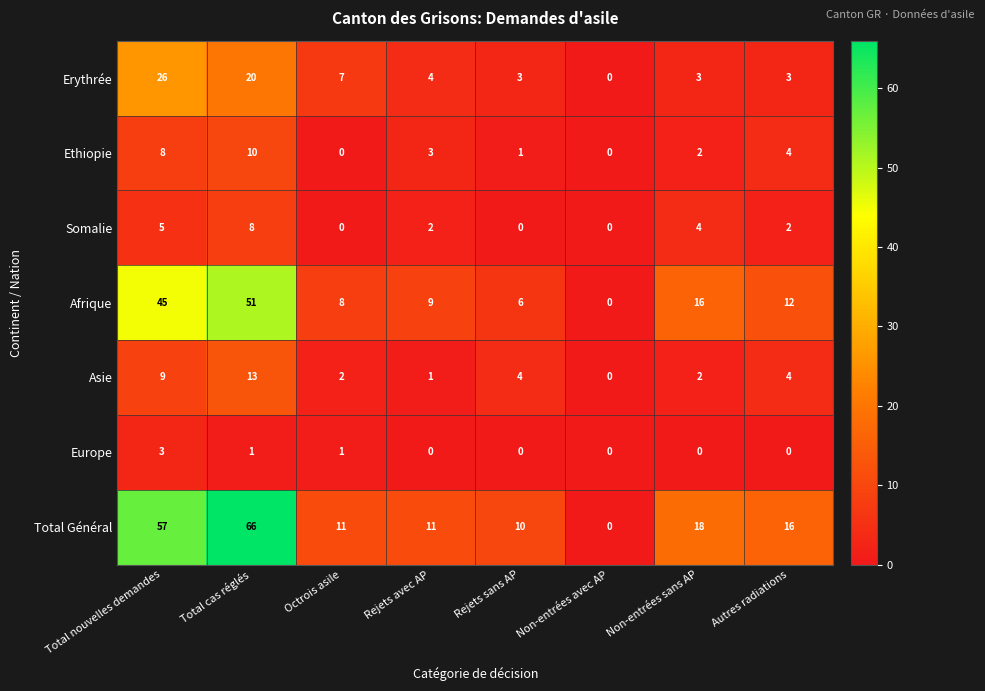

What is the average value of the Total Général series?

24